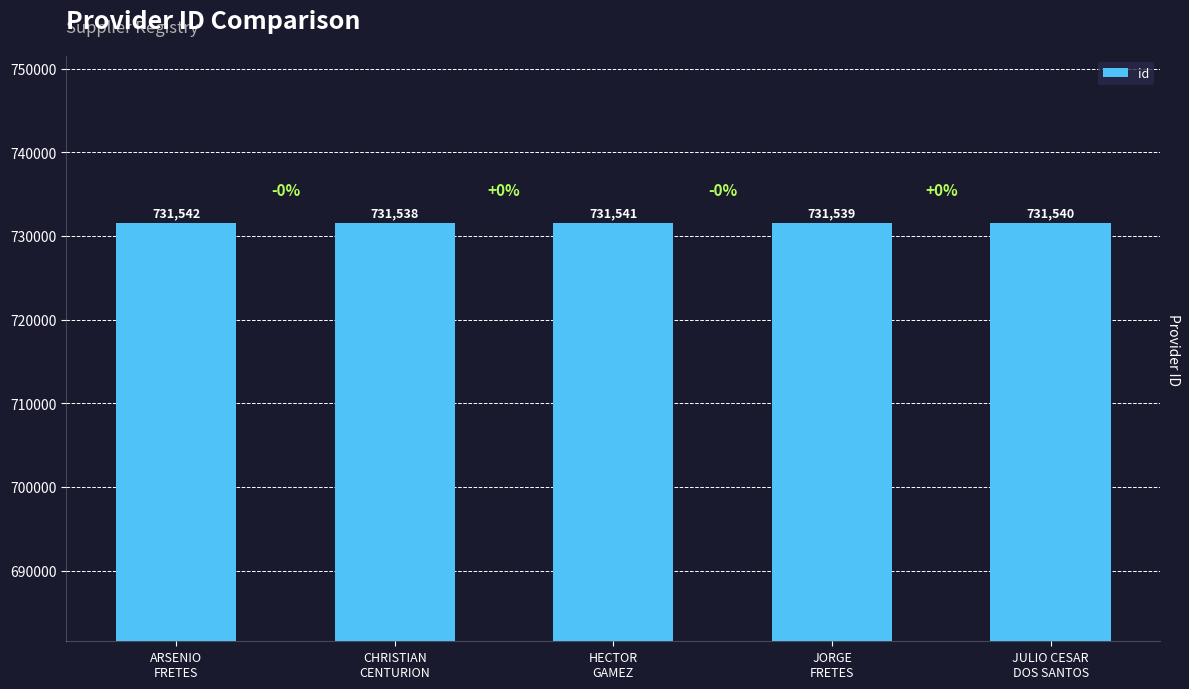

At which label is the value closest to 731540?

JULIO CESAR
DOS SANTOS